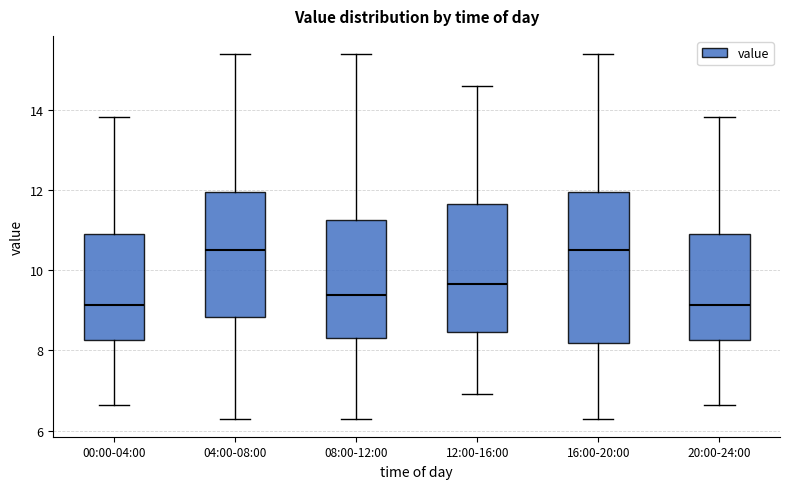

Reading left to right, transcribe this box plot: for each box, give where its median line is, the range the box spans, and where its two whiskers end, as read against the y-axis. The values are not printed on the chart, so give them approximately, as read against the axis.

00:00-04:00: median 9.2, box 8.2 to 11.0, whiskers 6.6 to 13.8
04:00-08:00: median 10.6, box 8.8 to 12.0, whiskers 6.4 to 15.4
08:00-12:00: median 9.4, box 8.4 to 11.2, whiskers 6.4 to 15.4
12:00-16:00: median 9.6, box 8.4 to 11.6, whiskers 7.0 to 14.6
16:00-20:00: median 10.6, box 8.2 to 12.0, whiskers 6.4 to 15.4
20:00-24:00: median 9.2, box 8.2 to 11.0, whiskers 6.6 to 13.8